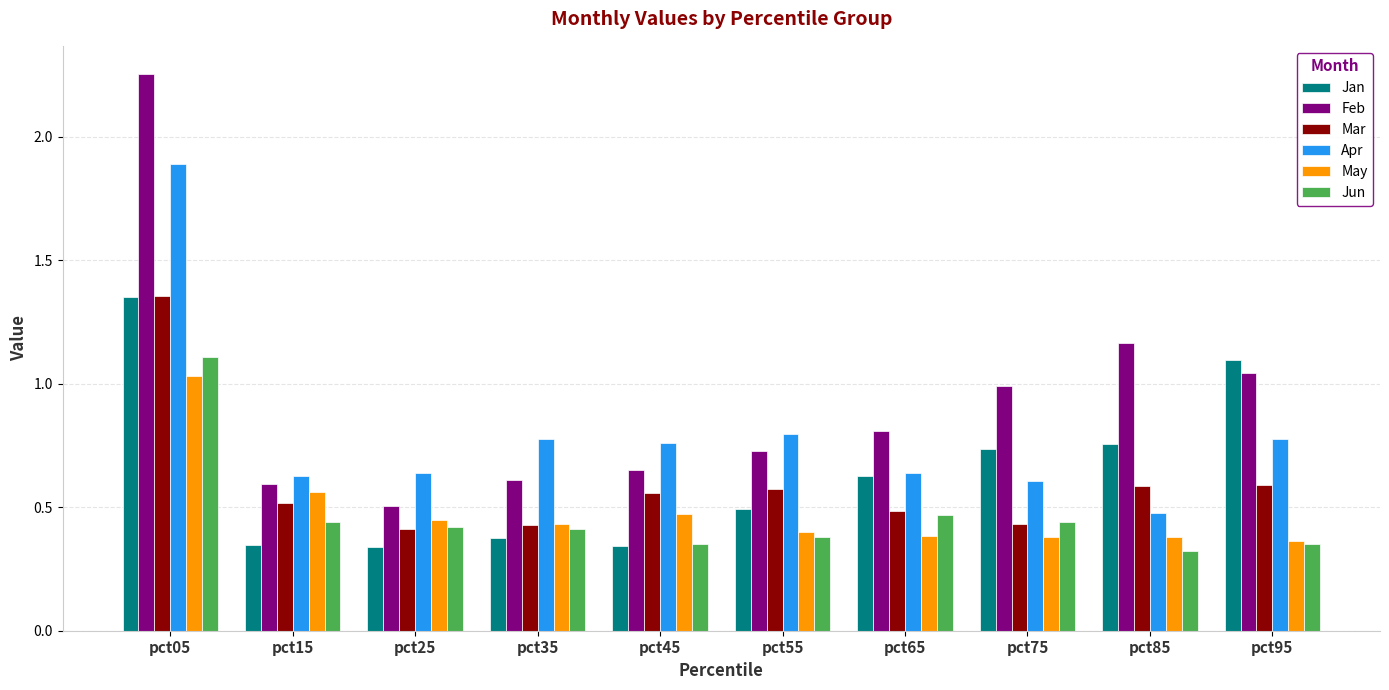

At which category does the chart reach its peak across all series?

pct05